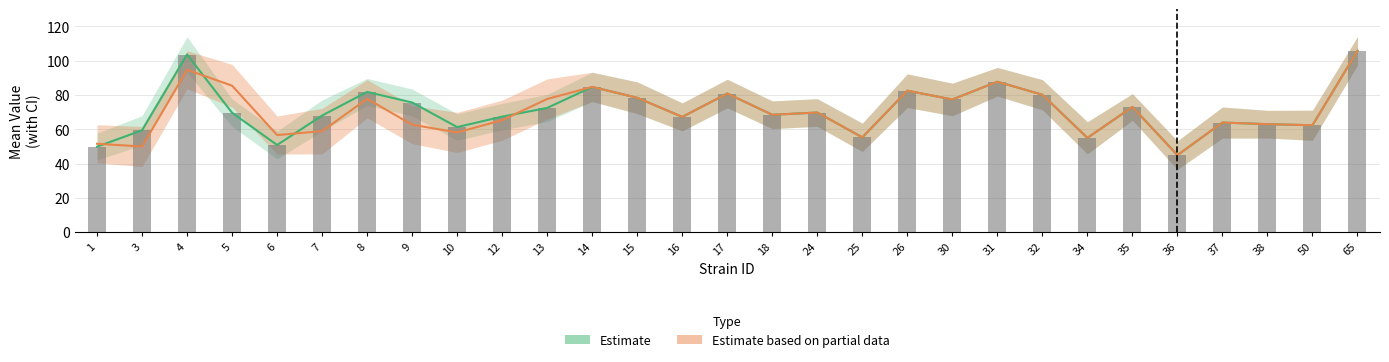

The value of mean_f at 13 is 23.5. True or false?

False